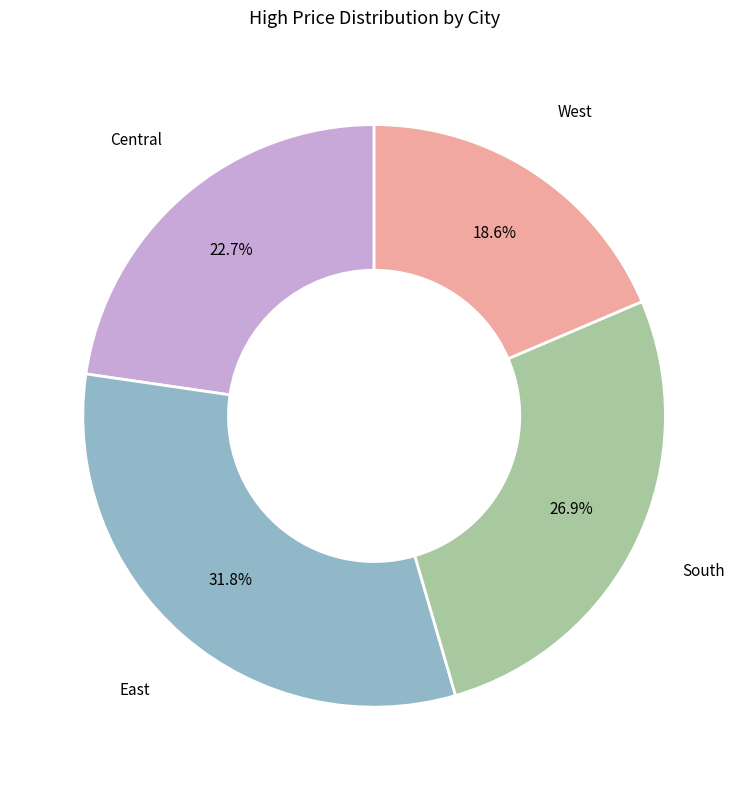

What is the largest slice in the pie chart?

East